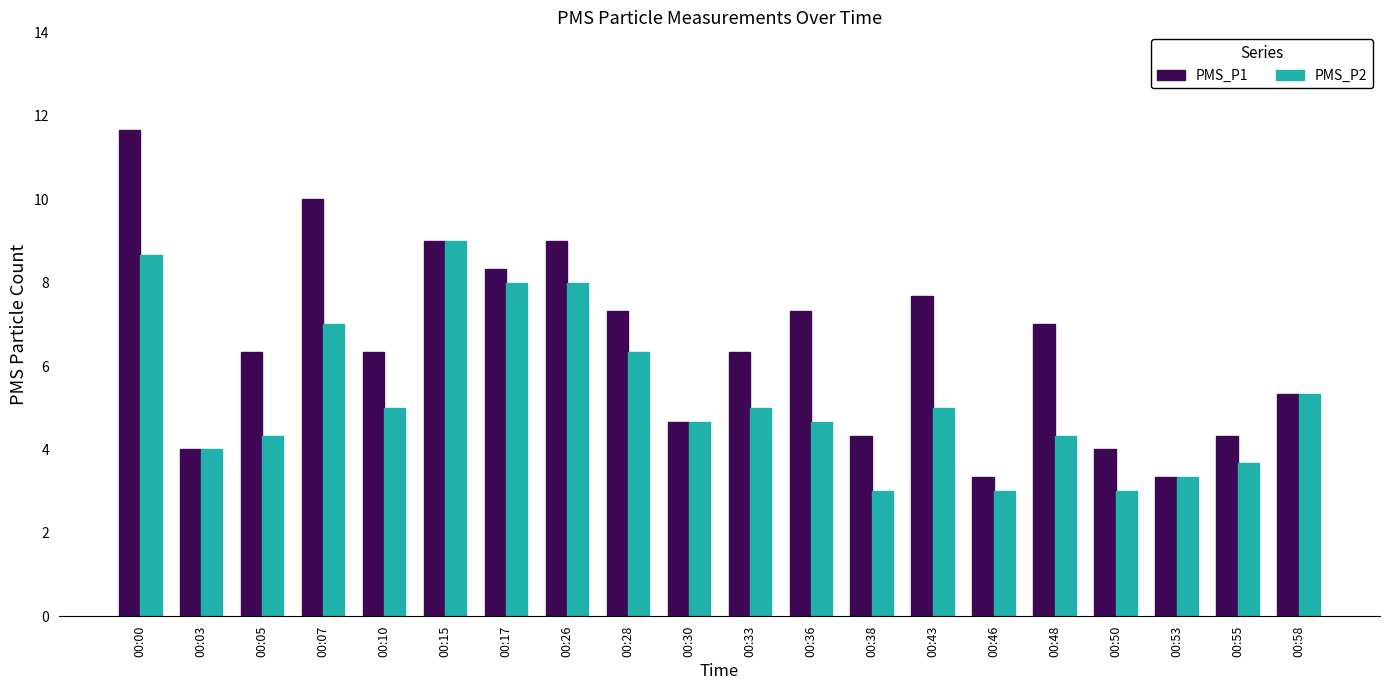

The PMS_P1 series shows 11.7 at 00:00. True or false?

True